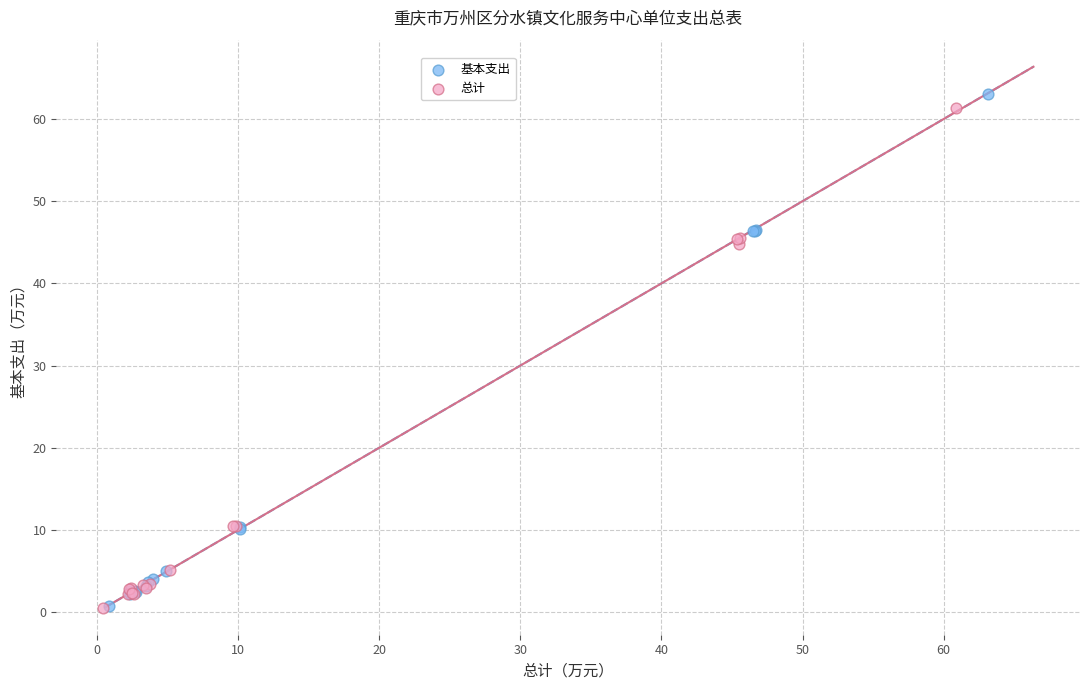

Which series reaches the maximum Y coordinate?

基本支出